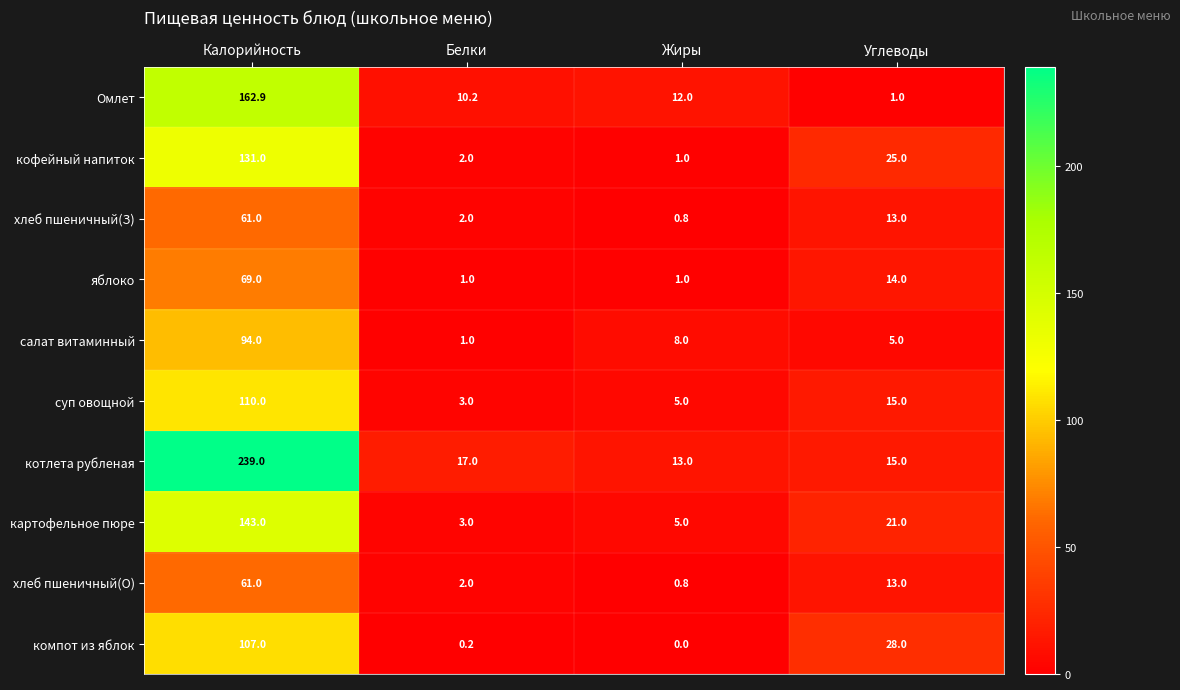

What is the spread (max minus min) of values at Углеводы?

27.0